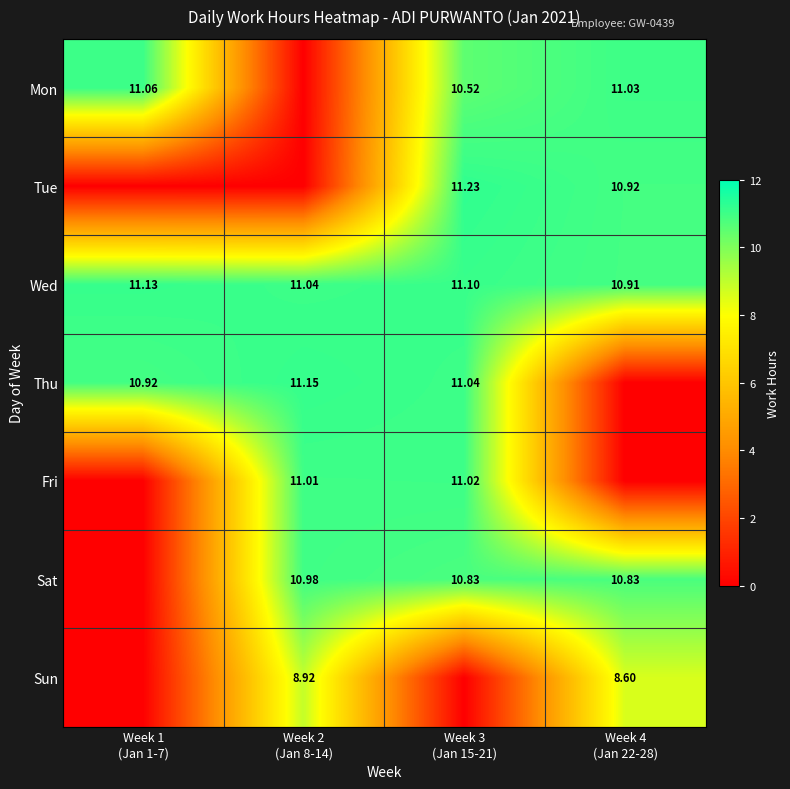

What is the total value across all series at Week 2
(Jan 8-14)?

53.1